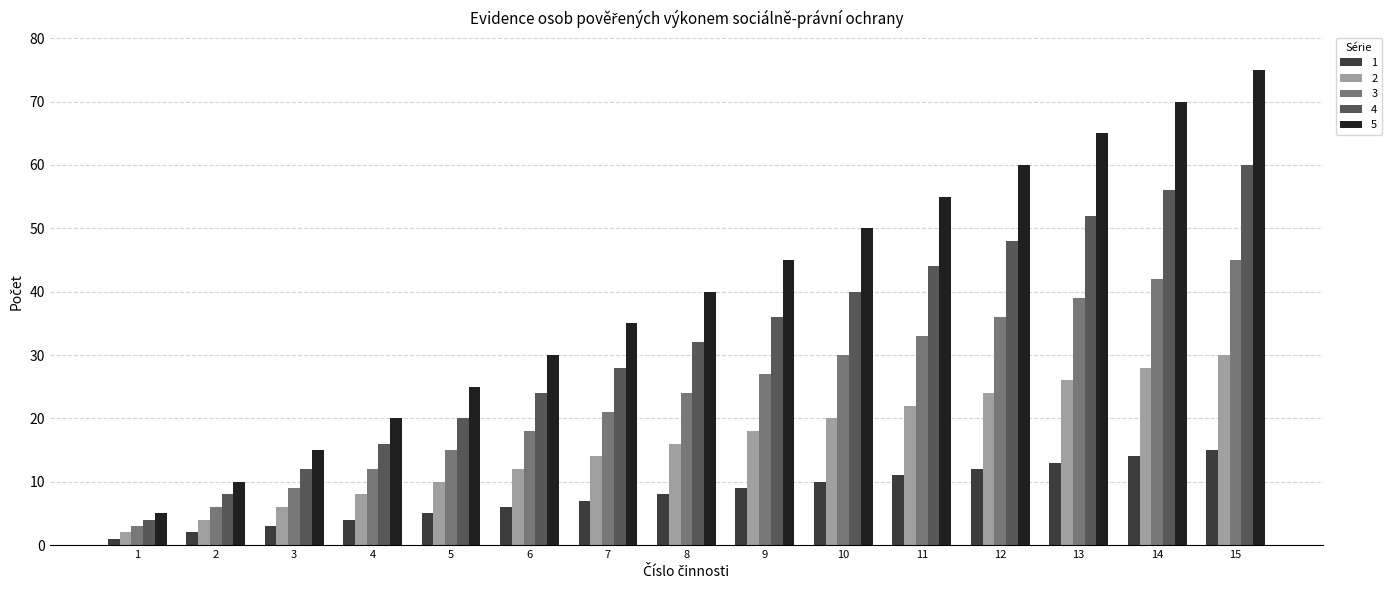

Is the value of 1 at 3 greater than the value of 4 at 9?

No